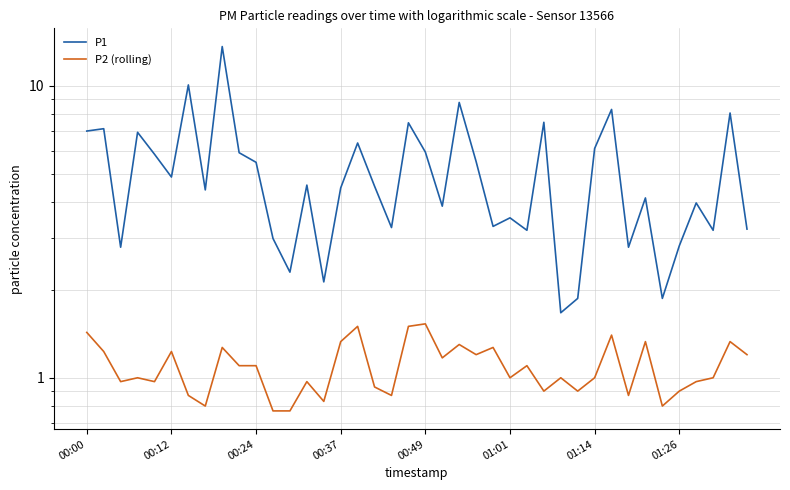

What is the minimum value for P1?

1.7